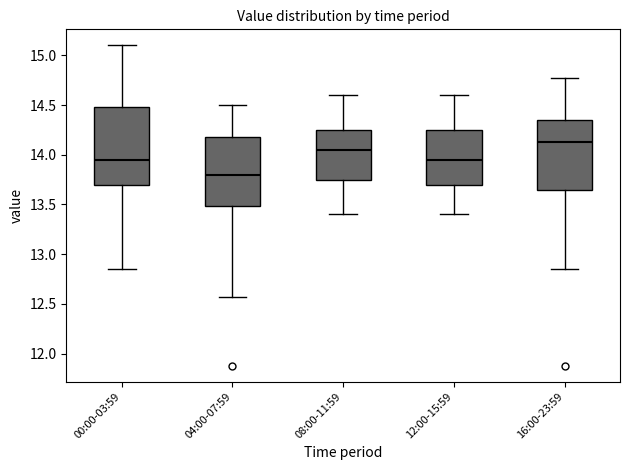

Reading left to right, transcribe this box plot: for each box, give where its median line is, the range the box spans, and where its two whiskers end, as read against the y-axis. The values are not printed on the chart, so give them approximately, as read against the axis.

00:00-03:59: median 13.95, box 13.70 to 14.50, whiskers 12.85 to 15.10
04:00-07:59: median 13.80, box 13.50 to 14.20, whiskers 12.55 to 14.50
08:00-11:59: median 14.05, box 13.75 to 14.25, whiskers 13.40 to 14.60
12:00-15:59: median 13.95, box 13.70 to 14.25, whiskers 13.40 to 14.60
16:00-23:59: median 14.15, box 13.65 to 14.35, whiskers 12.85 to 14.75